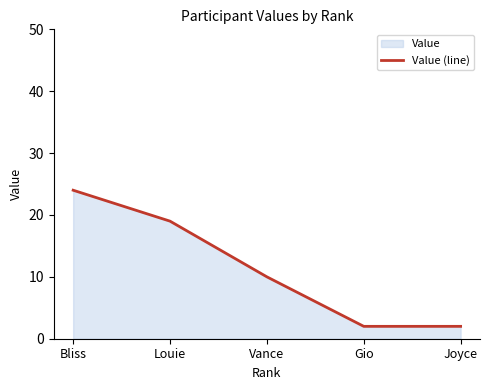

List the labels in order of value, smallest first.

Gio, Joyce, Vance, Louie, Bliss